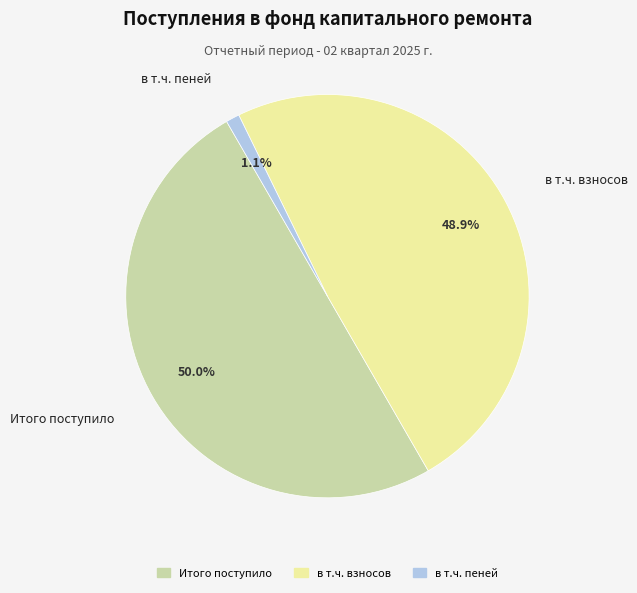

What percentage is the в т.ч. пеней slice, to the nearest percent?

1%